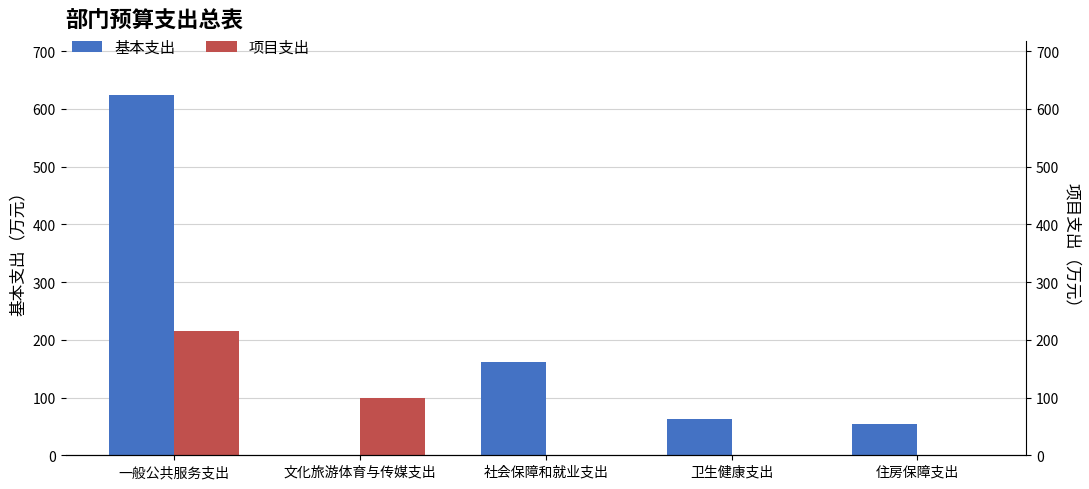

What is the value of the 基本支出 bar at the 5th from the left?

54.4